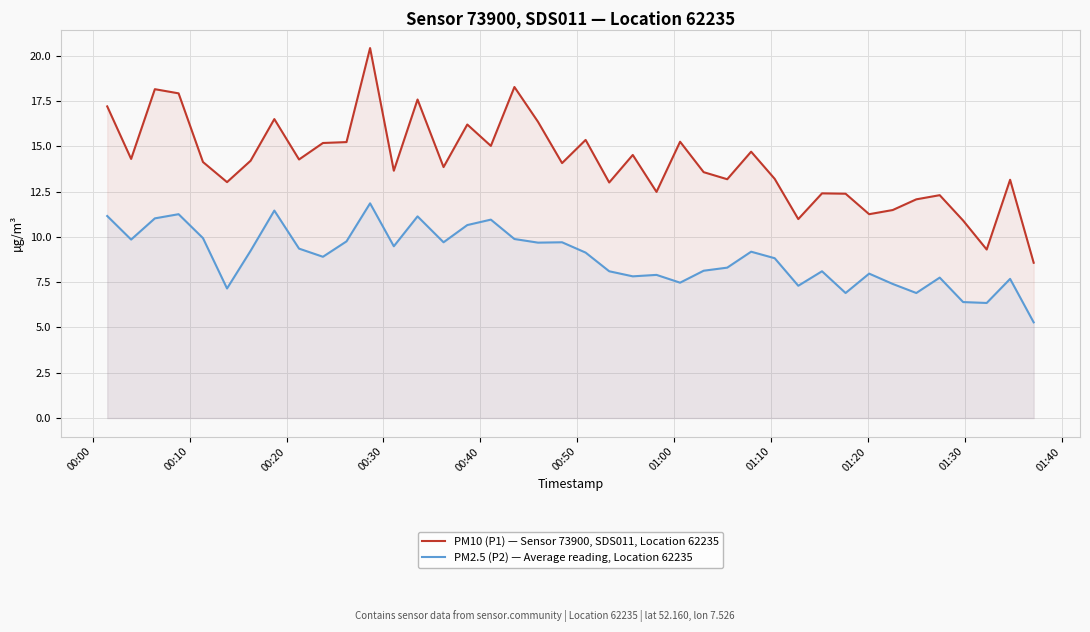

Which series has the largest range (max minus min)?

PM10 (P1) — Sensor 73900, SDS011, Location 62235